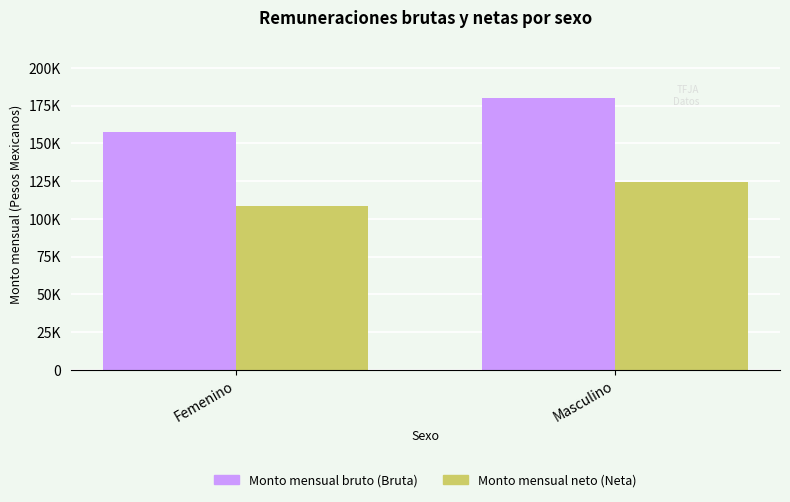

What are all the series names shown in the legend?

Monto mensual bruto (Bruta), Monto mensual neto (Neta)